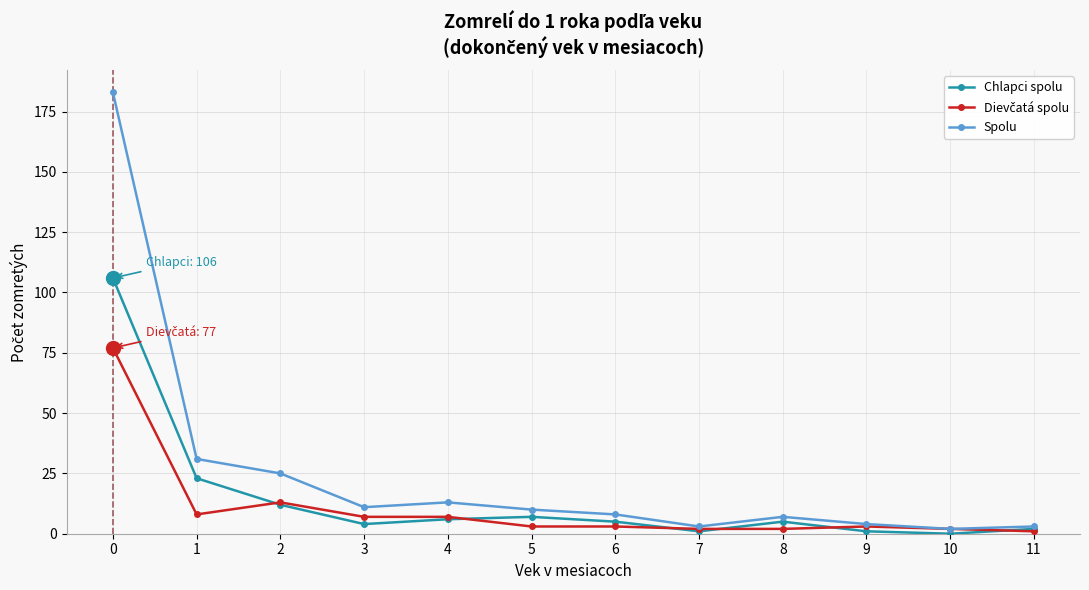

Count the number of data series in this chart.

3